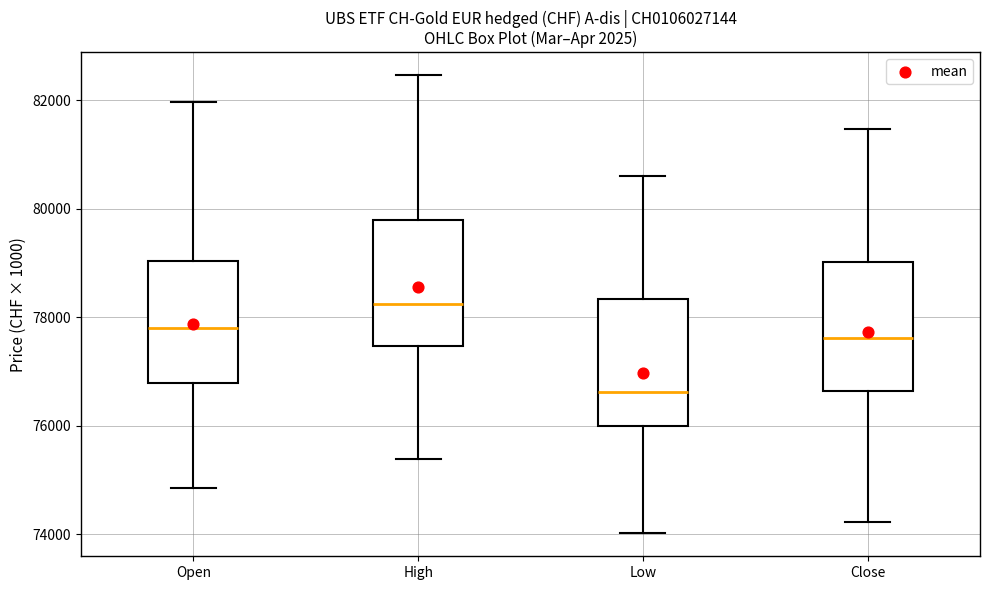

Where is the upper edge of the box for High on the y-axis? The values are not printed on the chart, so give them approximately, as read against the axis.

79800